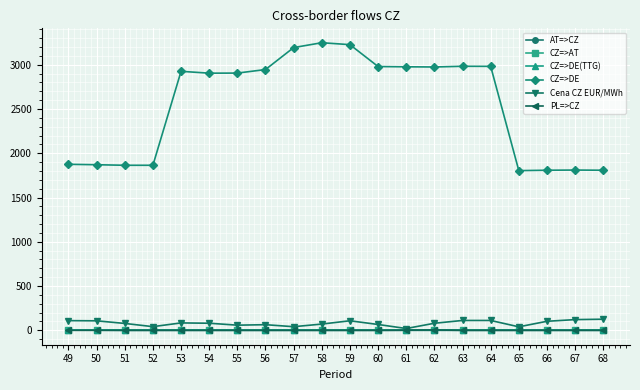

What is the value of the Cena CZ EUR/MWh point at the 8th from the left?

63.8